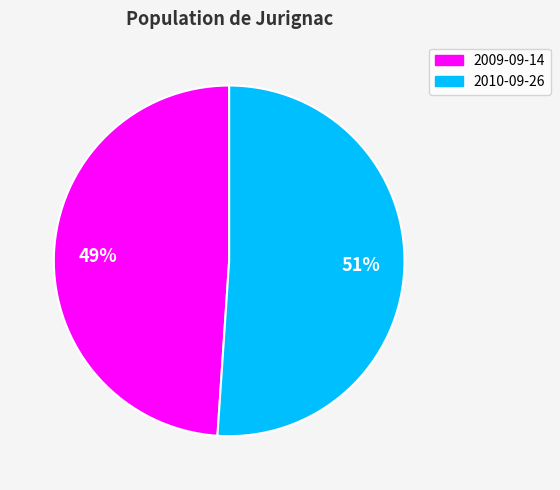

To the nearest percent, what is the difference between the 2009-09-14 and 2010-09-26 slice percentages?

2%